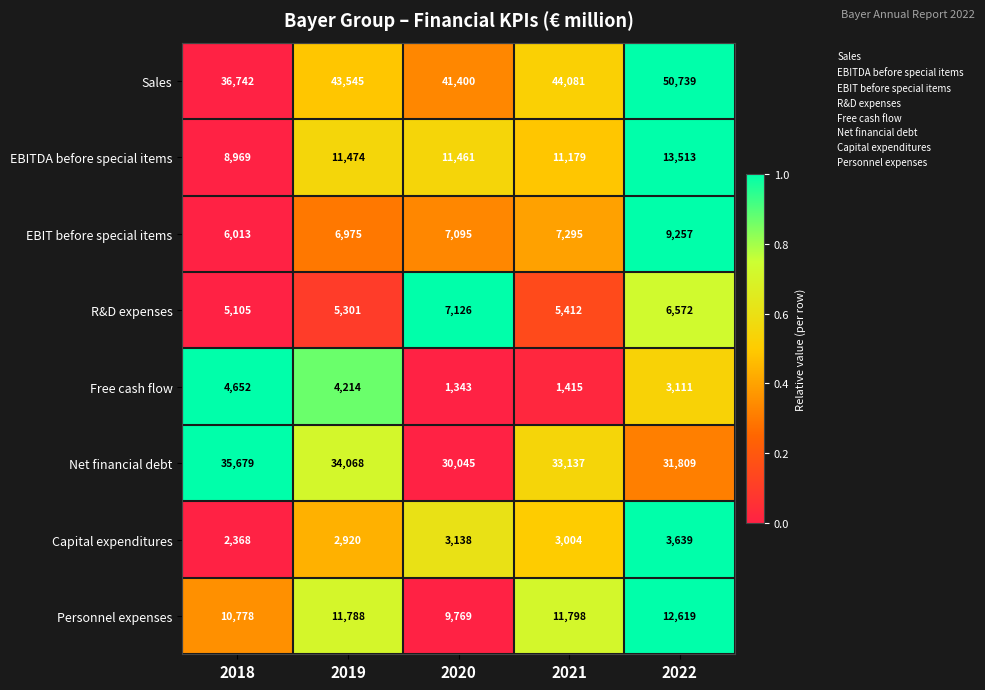

The Capital expenditures series shows 4996 at 2022. True or false?

False